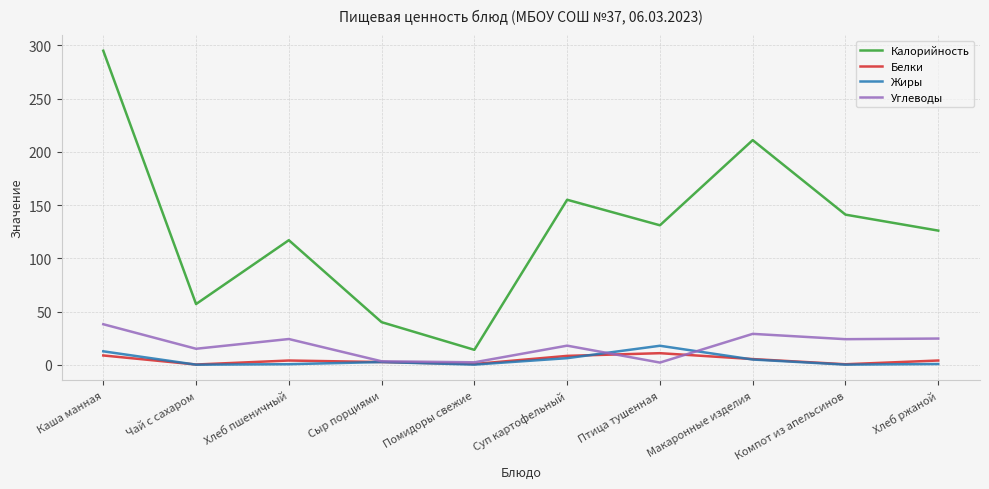

What is the sum of all Белки values?

45.0